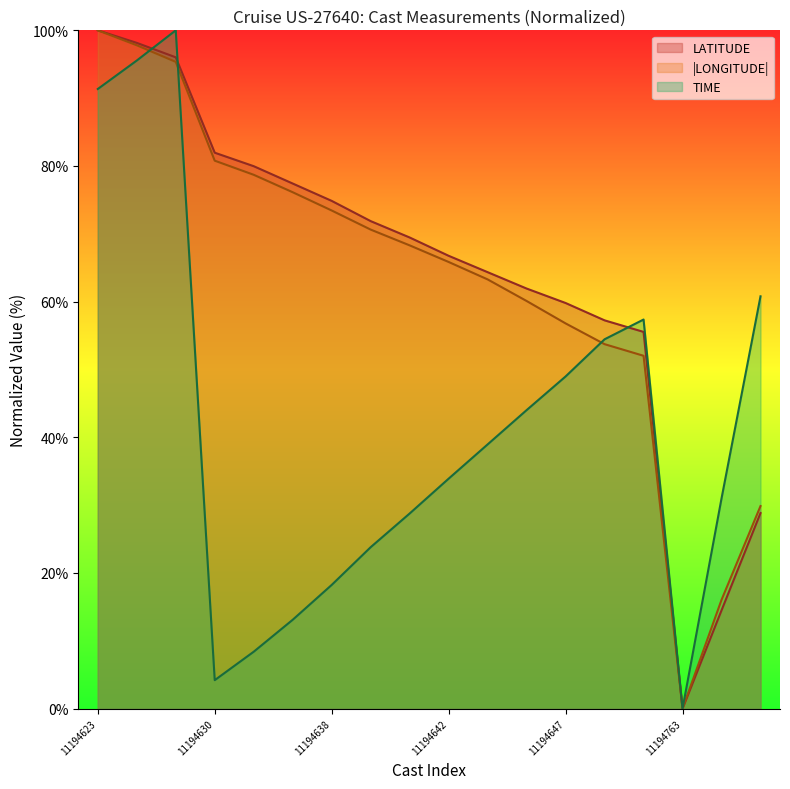

What is the approximate value of LATITUDE at 11194641?

69.5